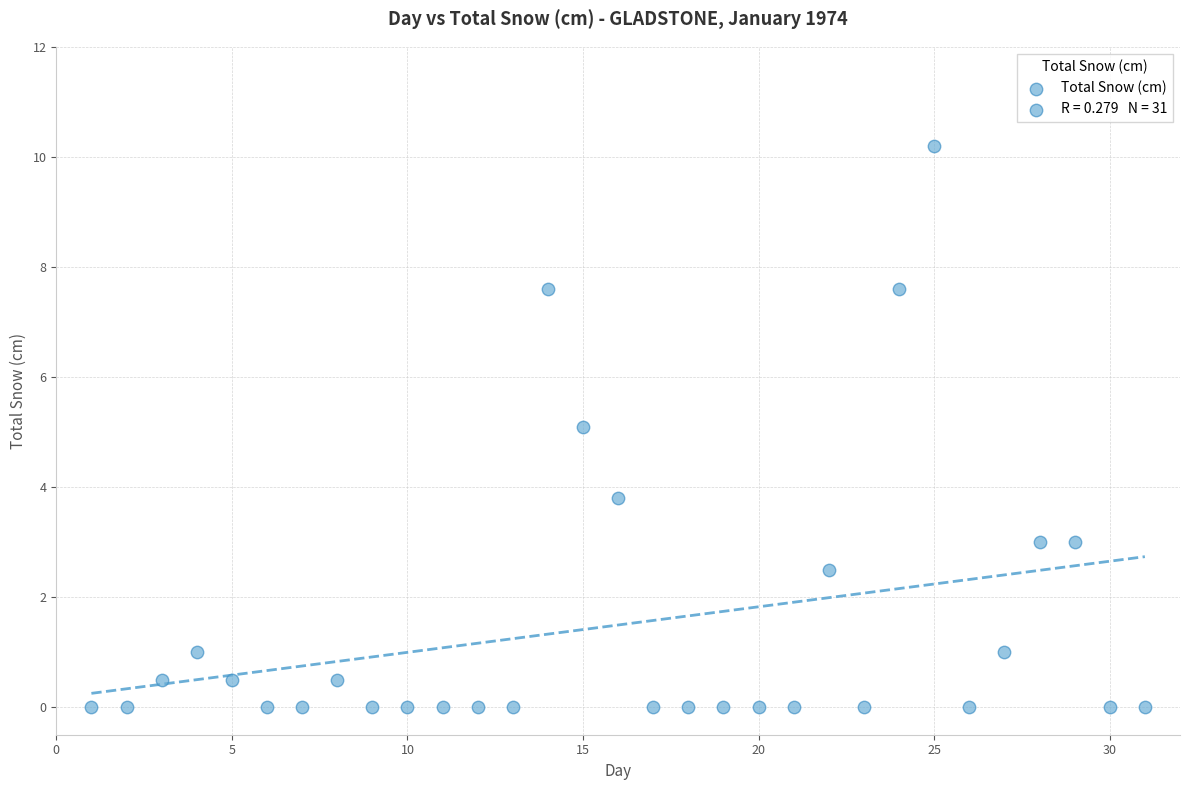

What is the range of Y values (max minus min)?

10.2